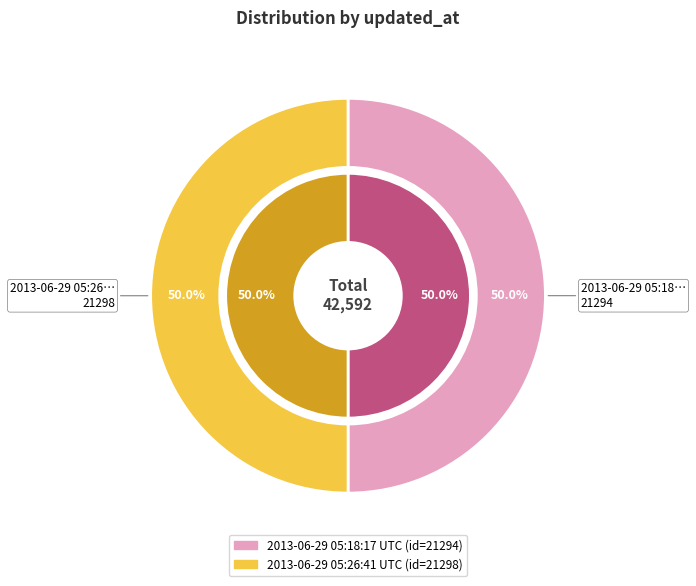

Rank the categories by value from lowest to highest.

2013-06-29 05:18:17 UTC, 2013-06-29 05:26:41 UTC